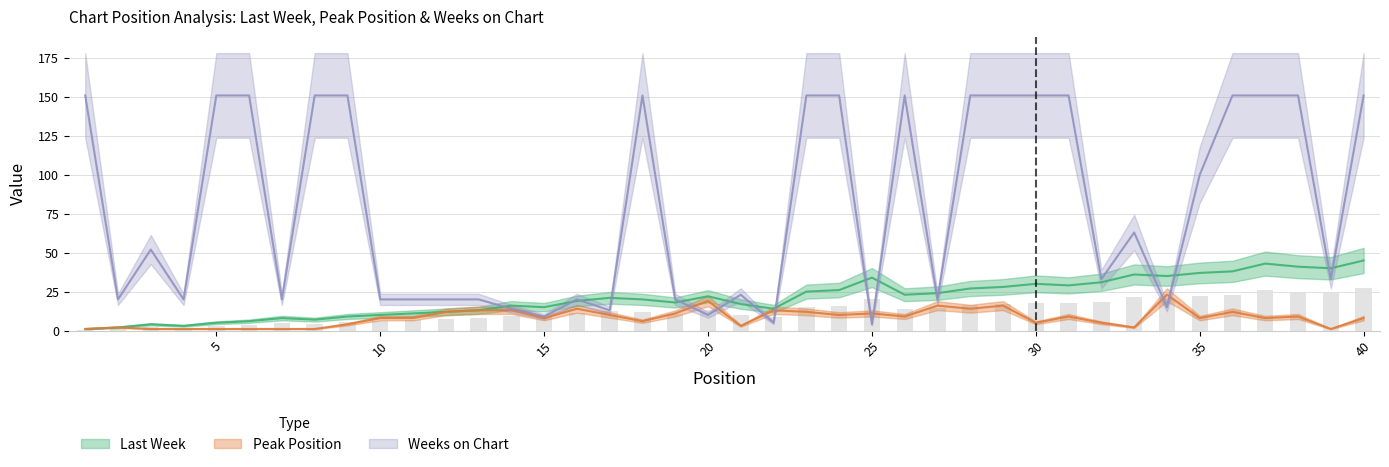

What is the difference between the second highest and second lowest values in the Peak Position series?

18